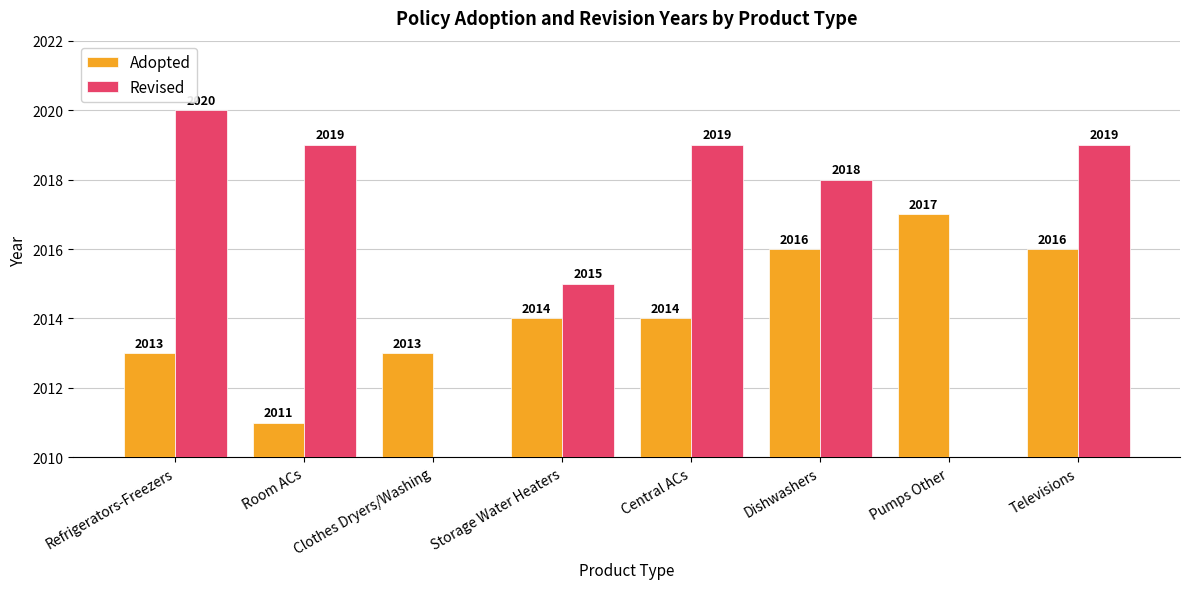

What is the label of the 1st bar from the left?

Refrigerators-Freezers